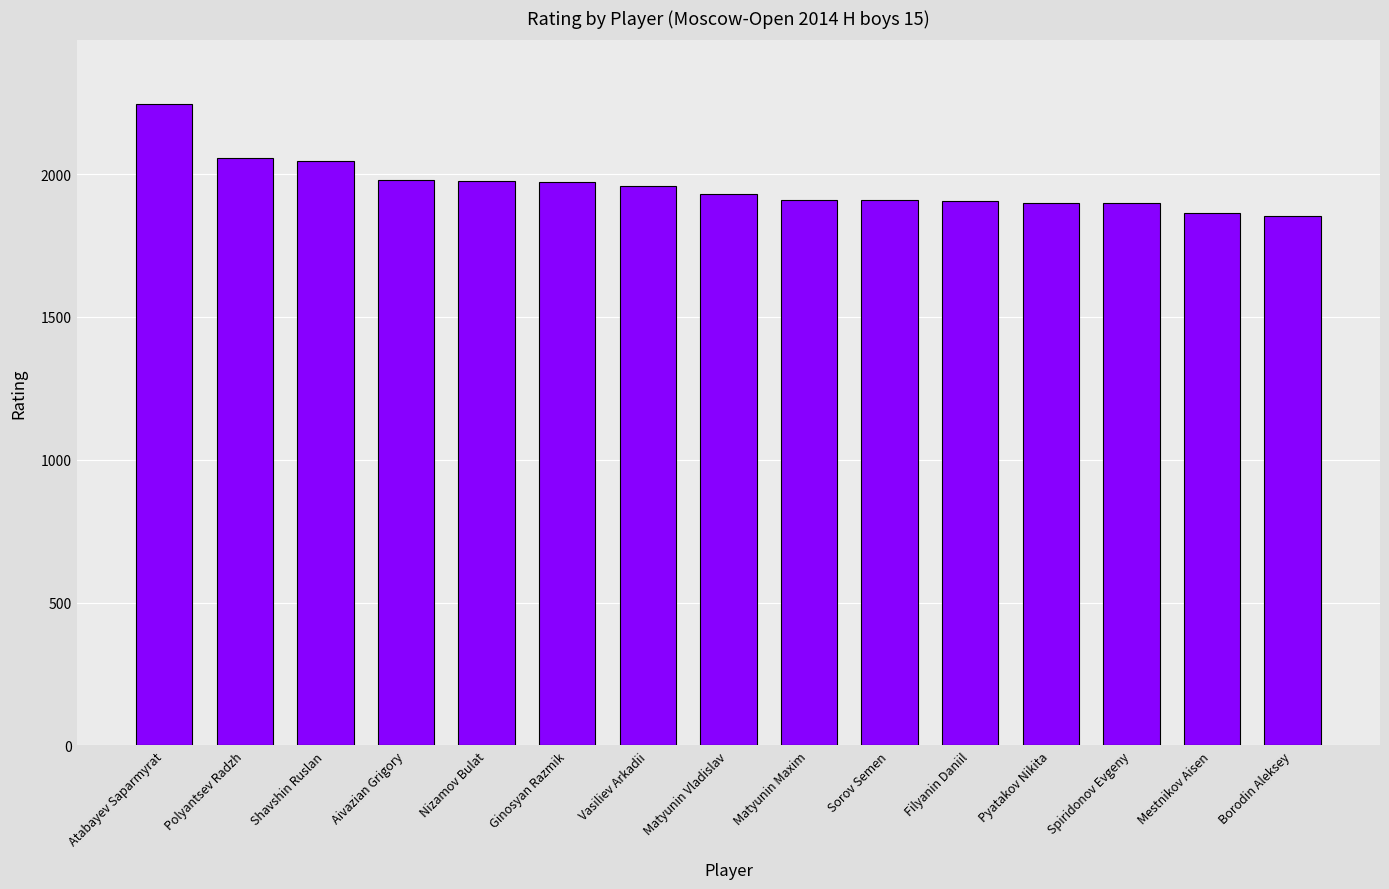

What is the sum of the values at Polyantsev Radzh and Shavshin Ruslan?

4101